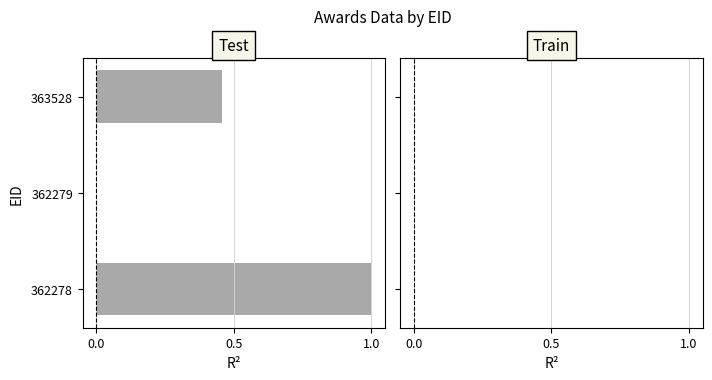

What is the sum of all values?

1.5